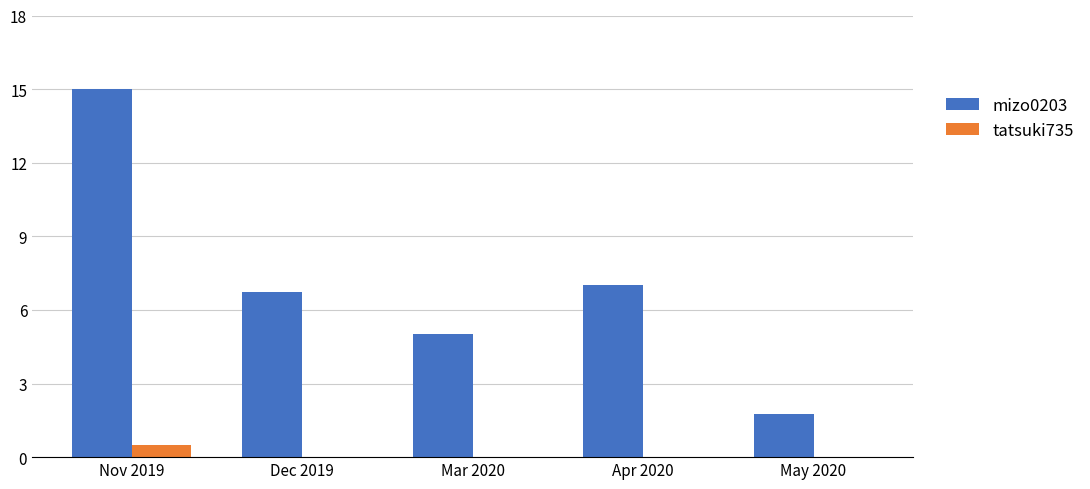

Count the number of categories in the chart.

5